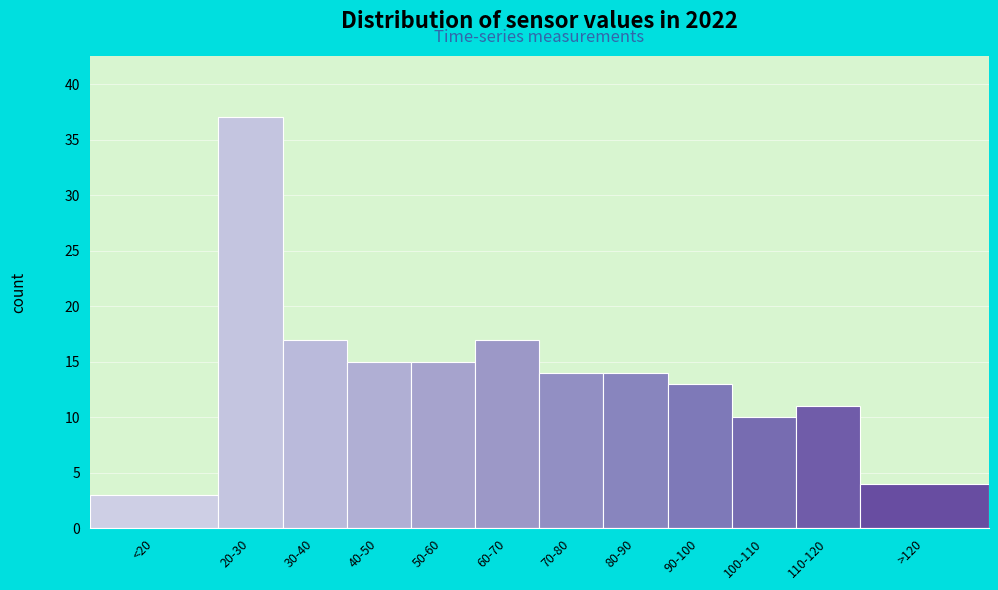

Reading left to right, extract all data points from this chart.

3	37	17	15	15	17	14	14	13	10	11	4